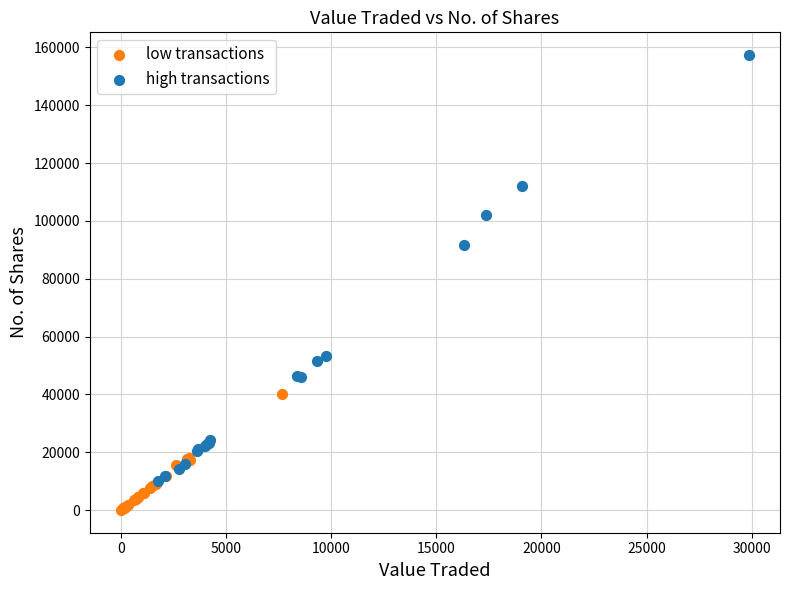

Which series reaches the minimum Y coordinate?

low transactions